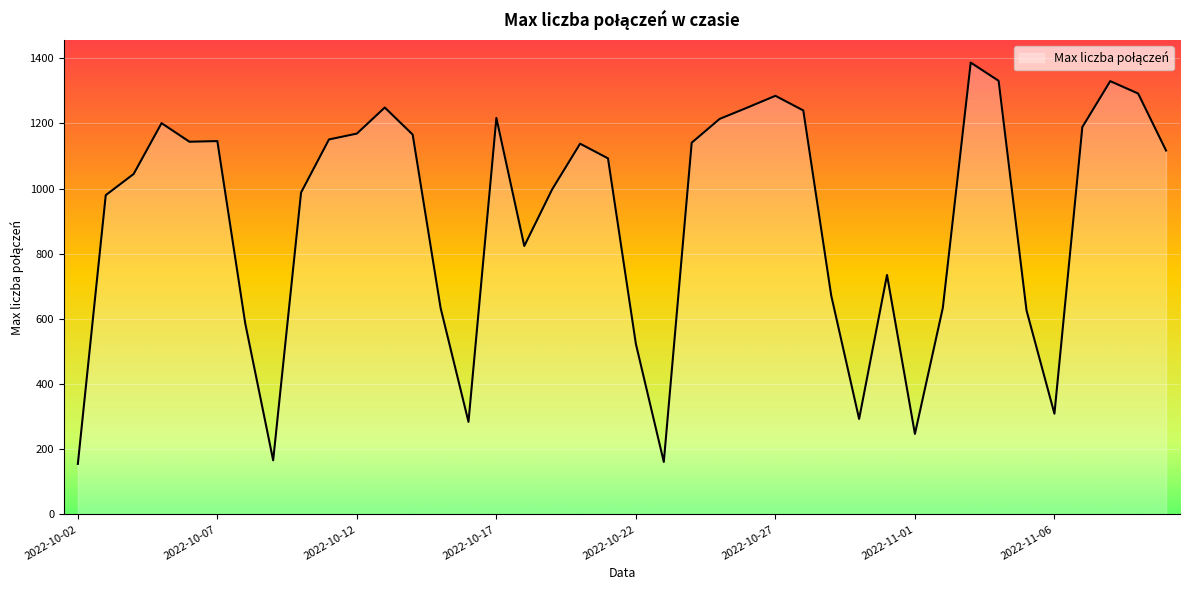

What is the difference between the maximum and minimum values?

1232